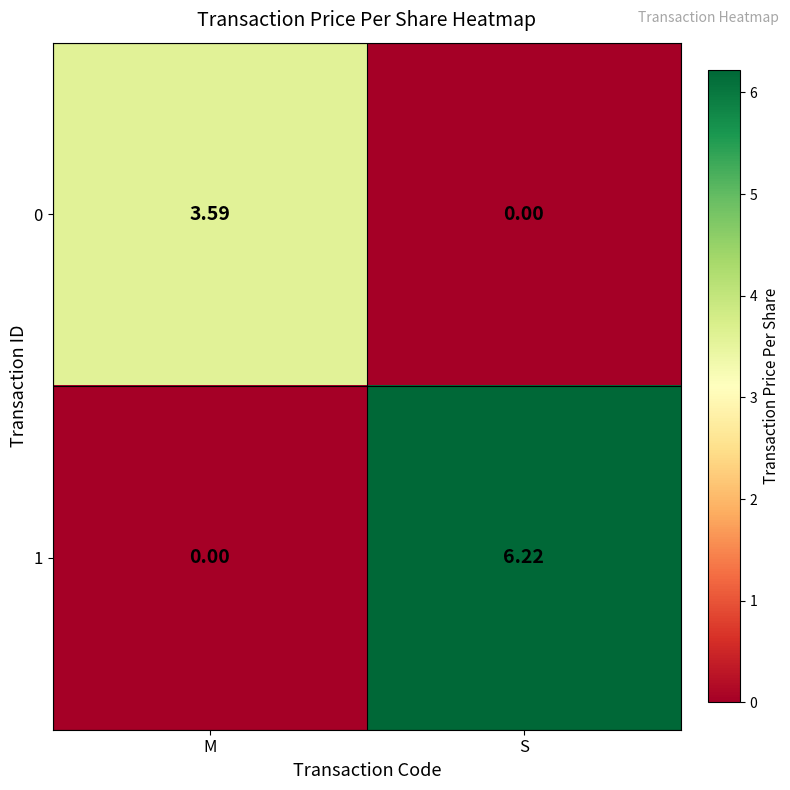

How many positive values does the 0 series have?

1